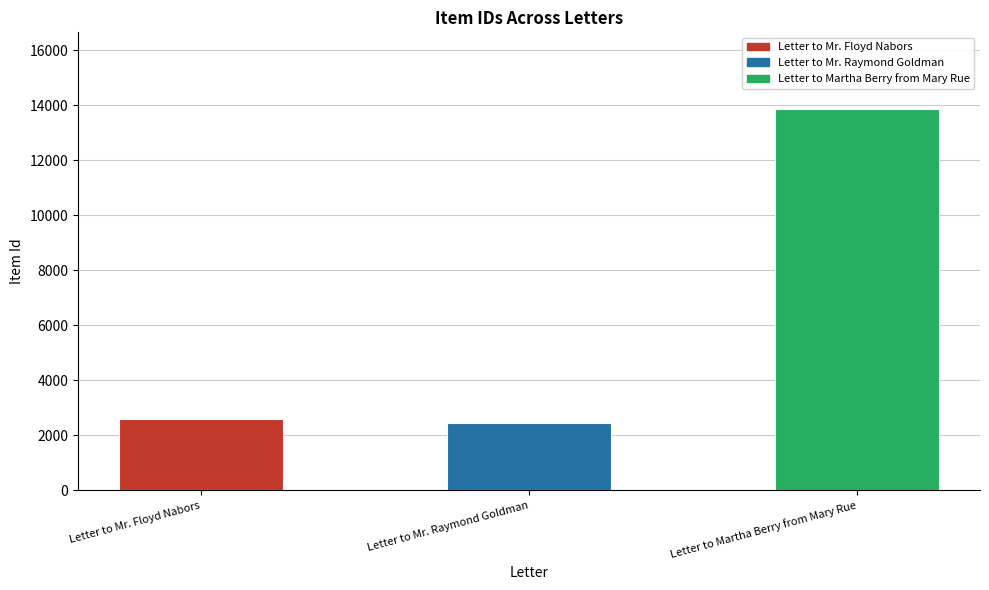

What is the maximum value shown in the chart?

13883